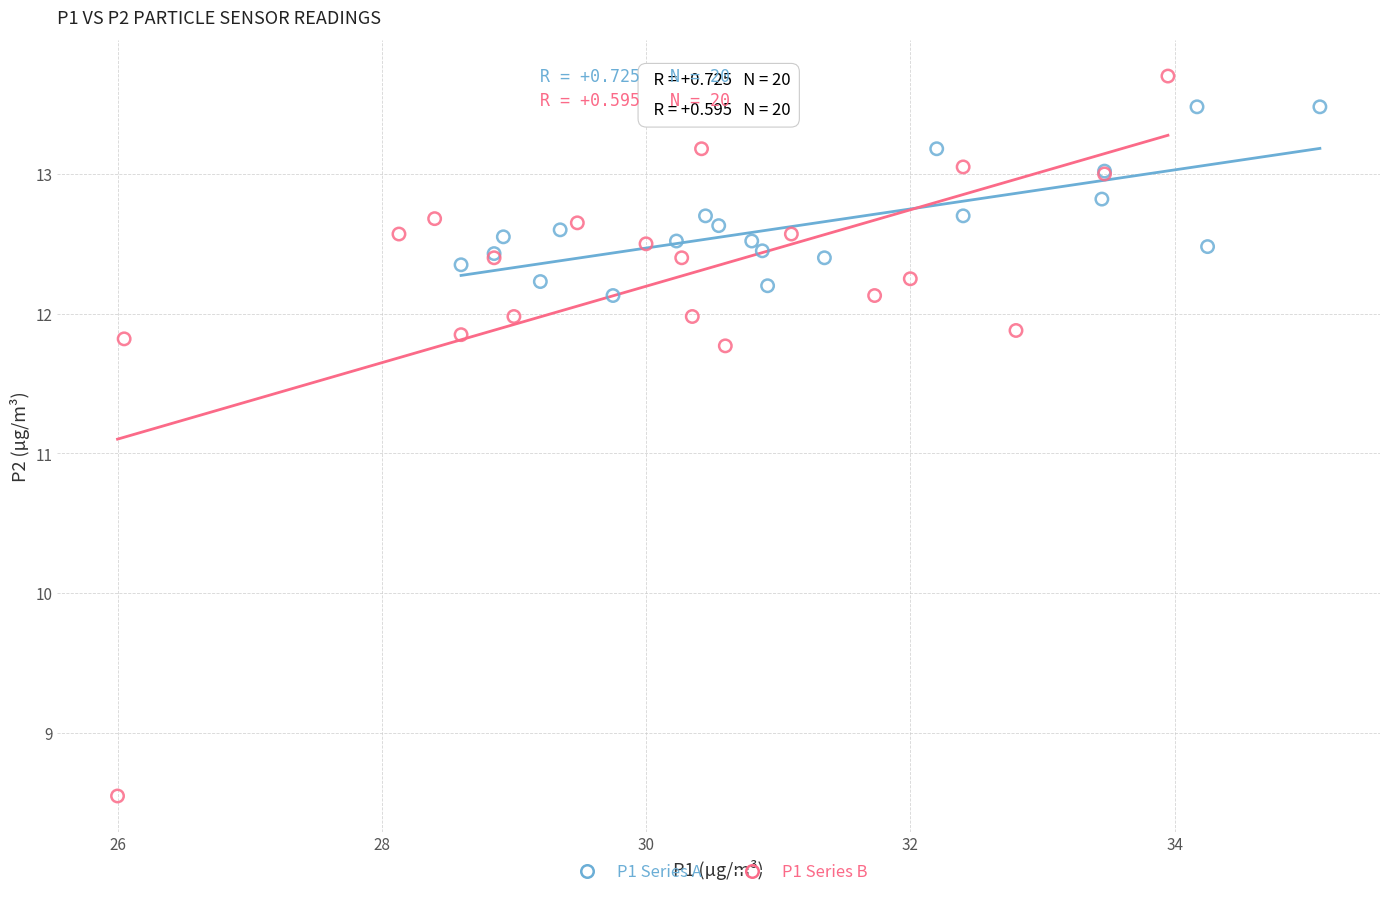

What are all the series names shown in the legend?

P1 Series A, P1 Series B